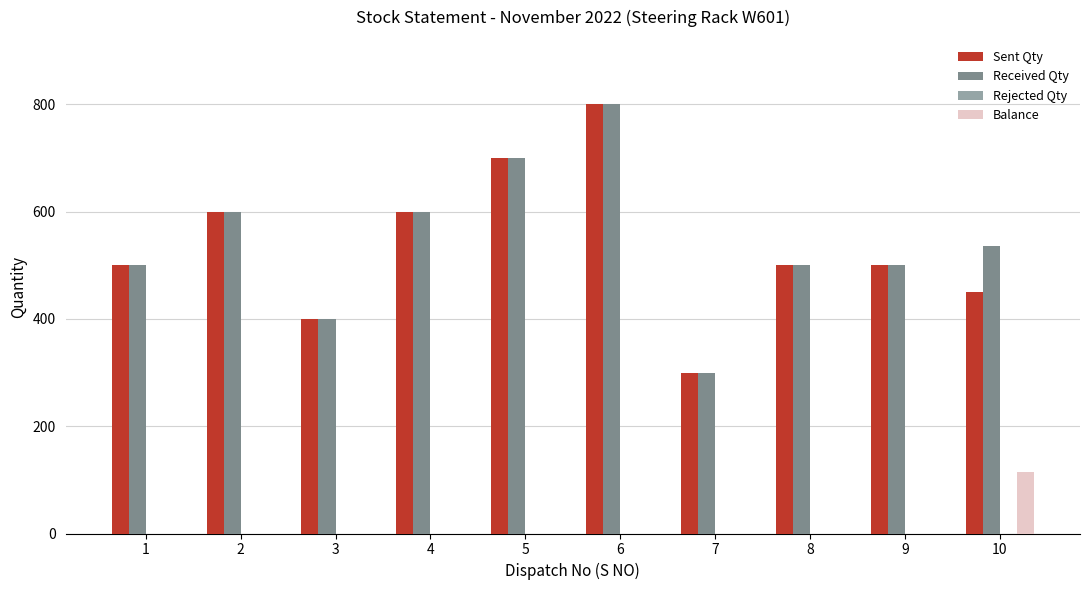

Is the value of Received Qty at 8 greater than the value of Sent Qty at 7?

Yes